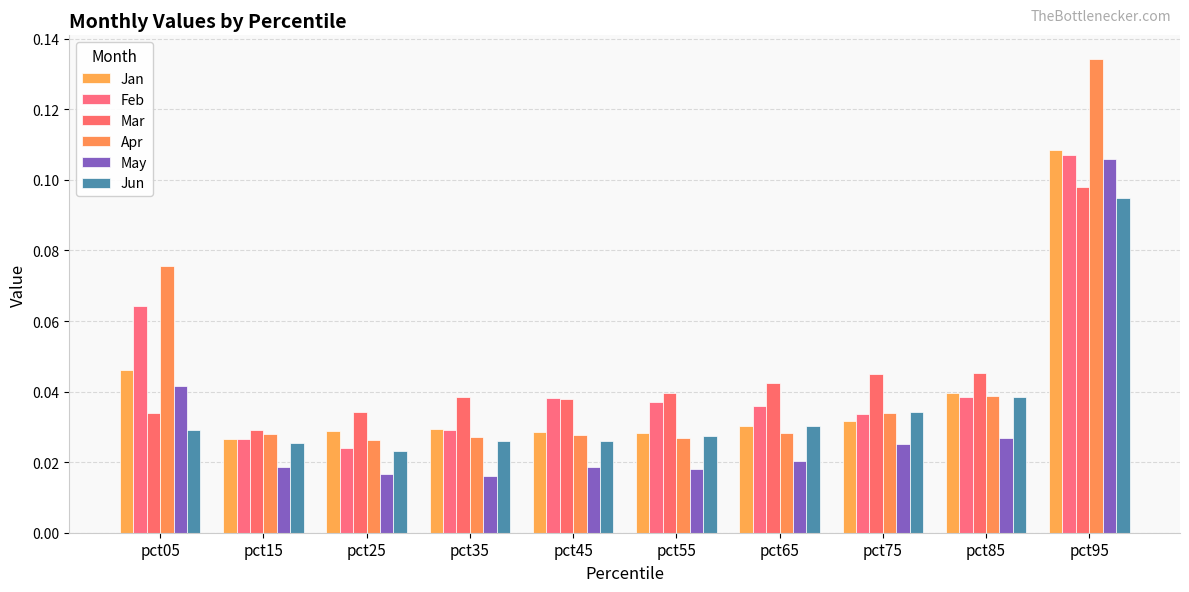

How many Mar values are between 0 and 1?

10